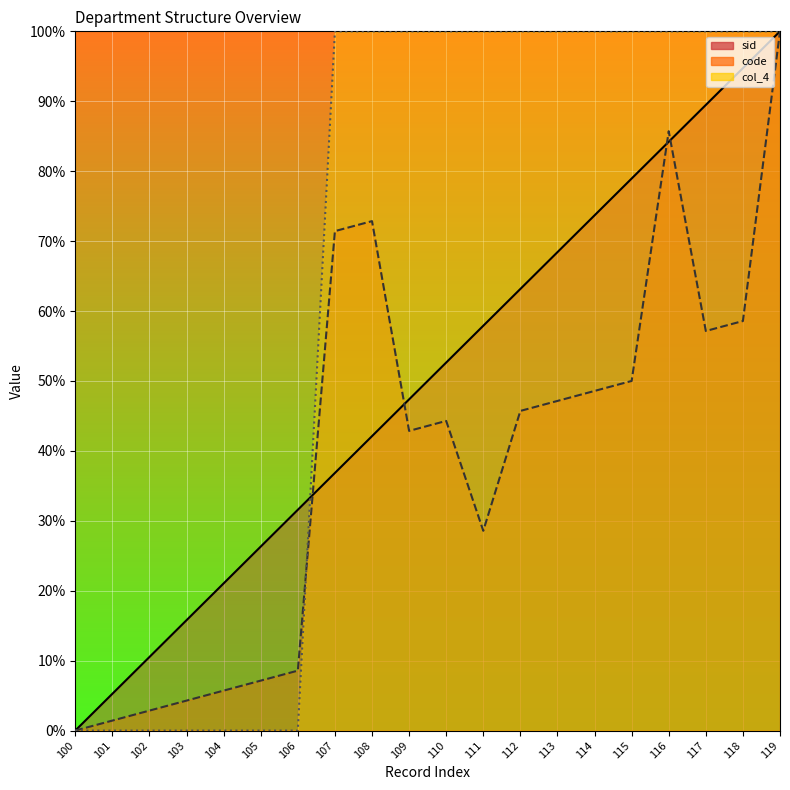

Count the col_4_line values in the range 0 to 100.

20